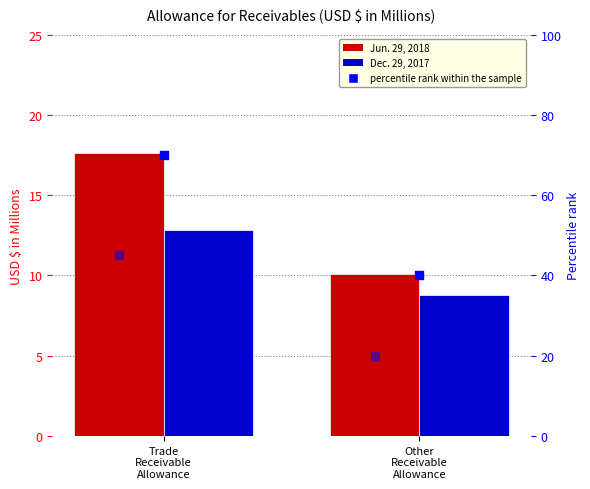

Which series reaches the minimum Y coordinate?

Dec. 29, 2017